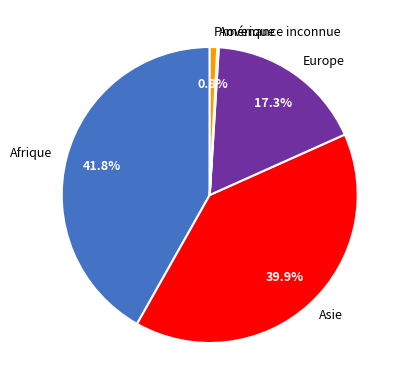

Is it true that Europe is 17% of the pie?

True